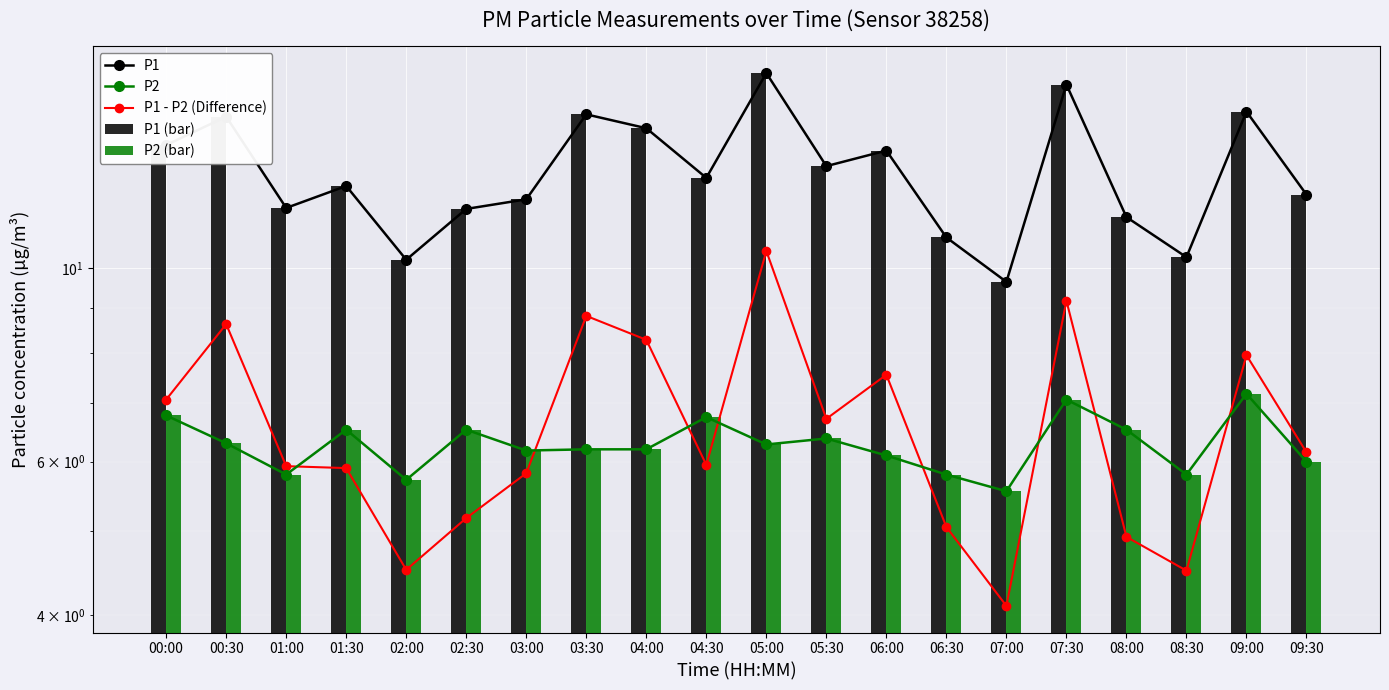

What is the average value of the P1 (bar) series?

12.9